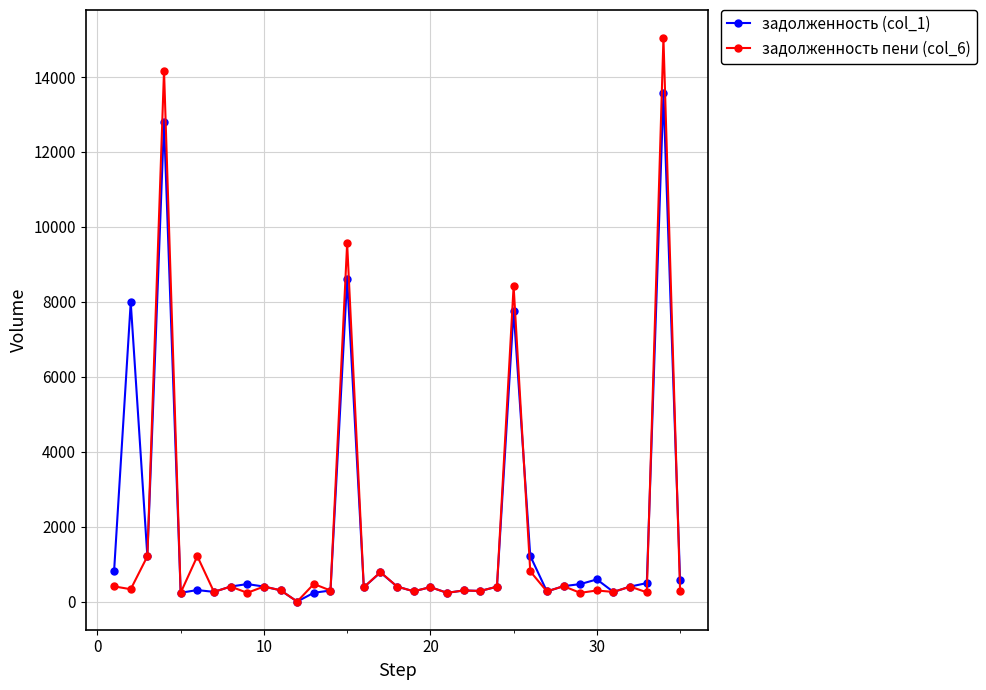

After their last crossing, which series has the higher values: задолженность пени (col_6) or задолженность (col_1)?

задолженность (col_1)